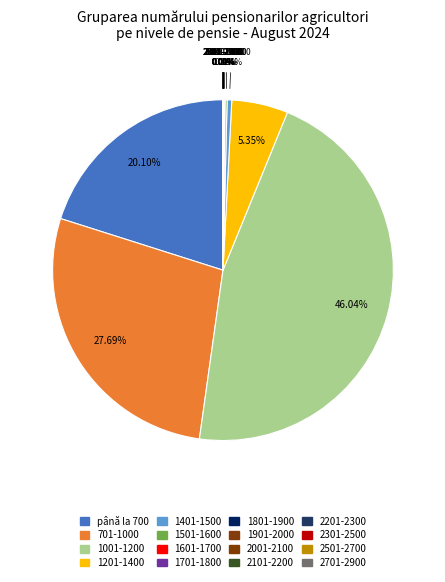

Count the number of slices in the pie.

16